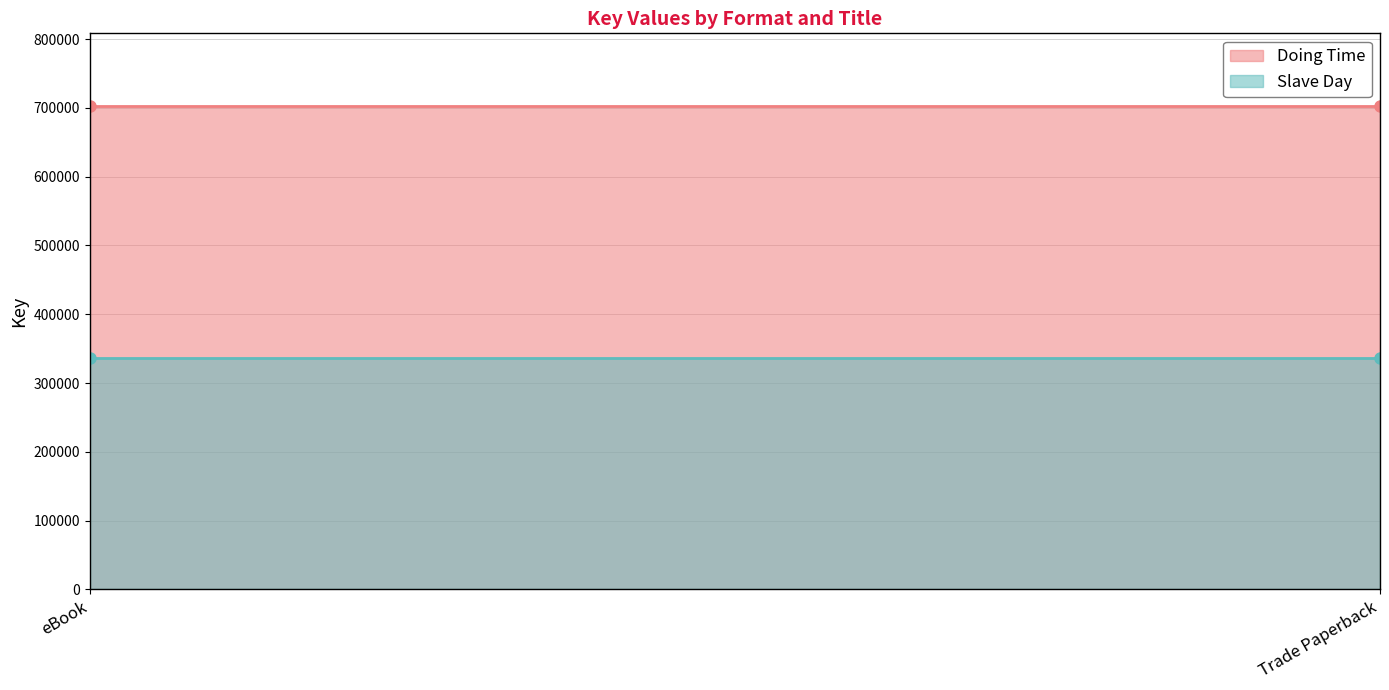

What position from the right is eBook?

2